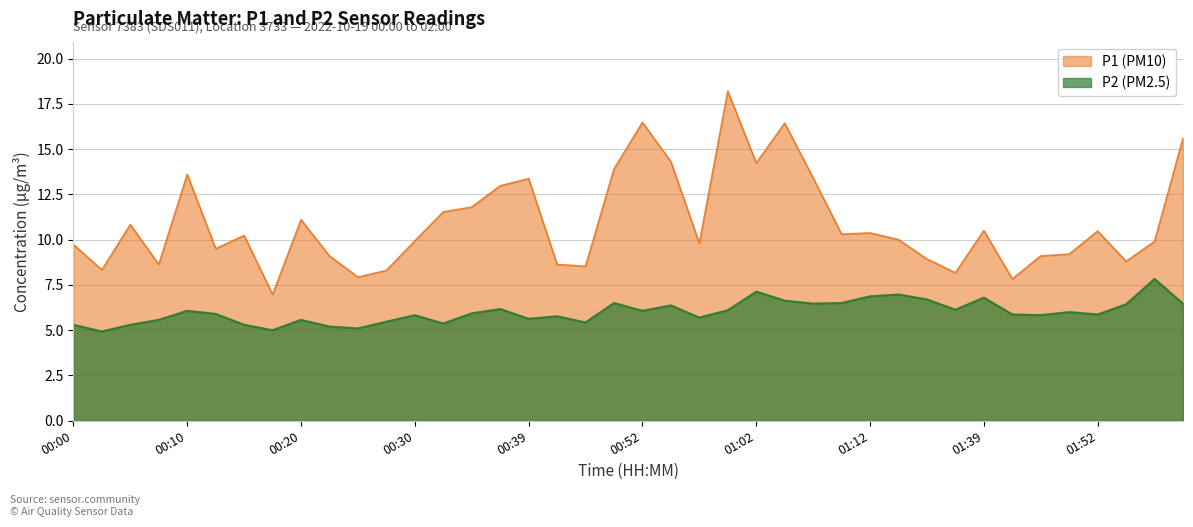

Reading right to left, list all the values displayed in this chart.

P1 (PM10): 02:00=15.6	01:57=9.9	01:55=8.8	01:52=10.5	01:50=9.2	01:47=9.1	01:44=7.8	01:39=10.5	01:36=8.2	01:34=8.9	01:23=10.0	01:12=10.4	01:09=10.3	01:07=13.4	01:04=16.4	01:02=14.2	00:59=18.2	00:57=9.8	00:54=14.3	00:52=16.5	00:49=13.9	00:47=8.5	00:42=8.6	00:39=13.4	00:37=13.0	00:35=11.8	00:32=11.5	00:30=9.9	00:27=8.3	00:25=7.9	00:22=9.1	00:20=11.1	00:18=7.0	00:15=10.2	00:13=9.5	00:10=13.6	00:08=8.6	00:05=10.8	00:03=8.3	00:00=9.7
P2 (PM2.5): 02:00=6.5	01:57=7.8	01:55=6.4	01:52=5.9	01:50=6.0	01:47=5.8	01:44=5.9	01:39=6.8	01:36=6.1	01:34=6.7	01:23=7.0	01:12=6.9	01:09=6.5	01:07=6.5	01:04=6.6	01:02=7.1	00:59=6.1	00:57=5.7	00:54=6.4	00:52=6.1	00:49=6.5	00:47=5.4	00:42=5.8	00:39=5.6	00:37=6.2	00:35=5.9	00:32=5.4	00:30=5.8	00:27=5.5	00:25=5.1	00:22=5.2	00:20=5.6	00:18=5.0	00:15=5.3	00:13=5.9	00:10=6.1	00:08=5.6	00:05=5.3	00:03=4.9	00:00=5.3